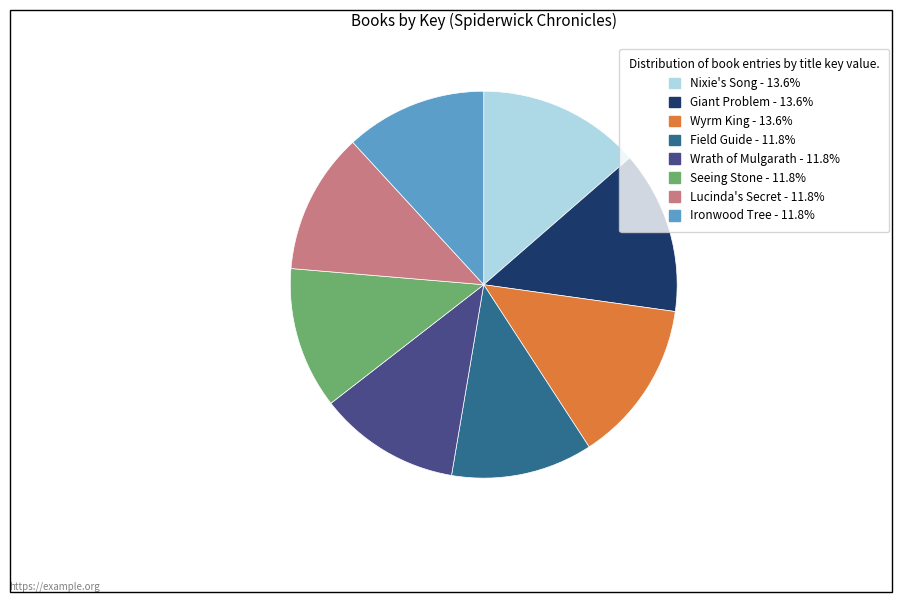

Is the sum of Nixie's Song and Wyrm King greater than half?

No